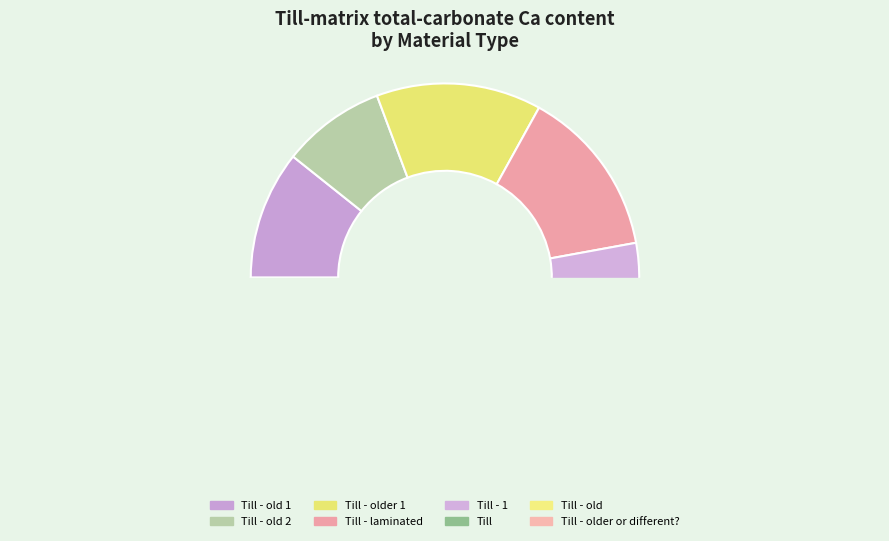

Combined, what portion of the pie is Till - 1 and Till - old?

24.9%